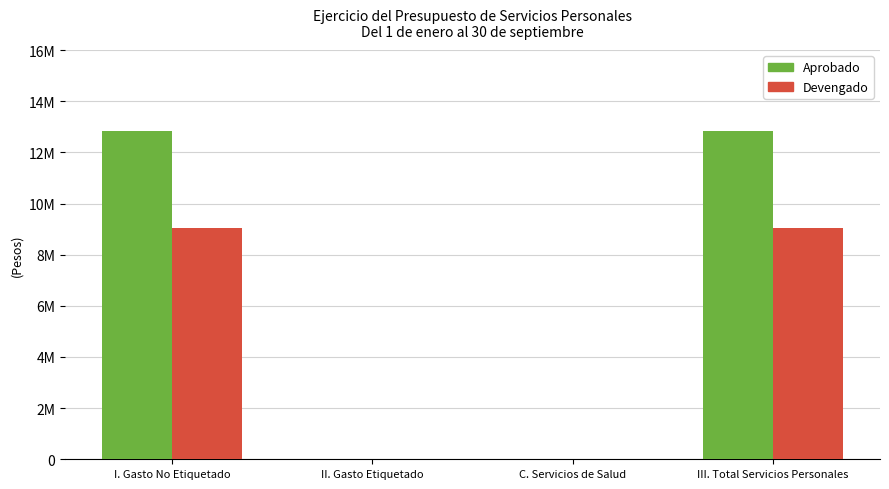

Are the bars horizontal?

No